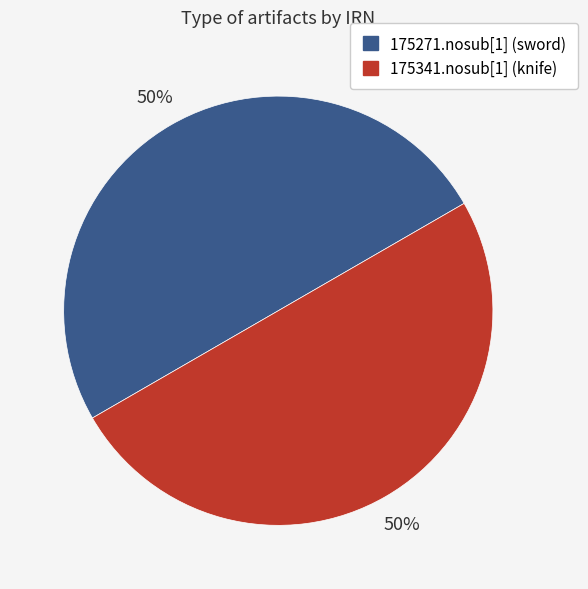

True or false: 175341.nosub[1] (knife) accounts for 50% of the total.

True